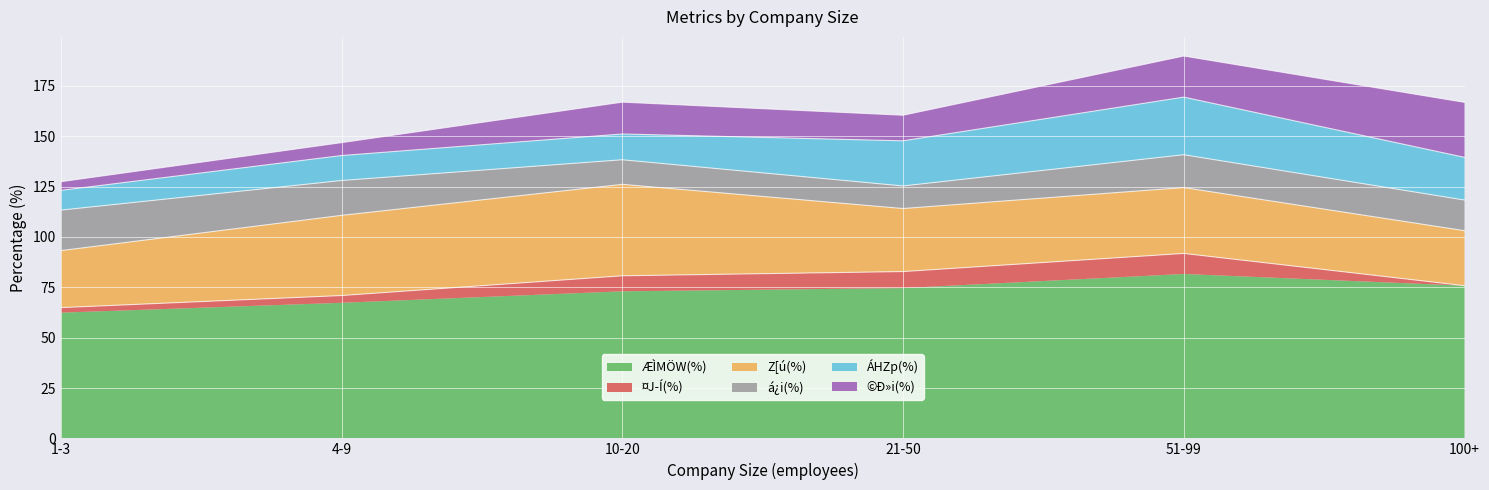

What is the difference between the second highest and second lowest values in the ÁHZp(%) series?

10.0